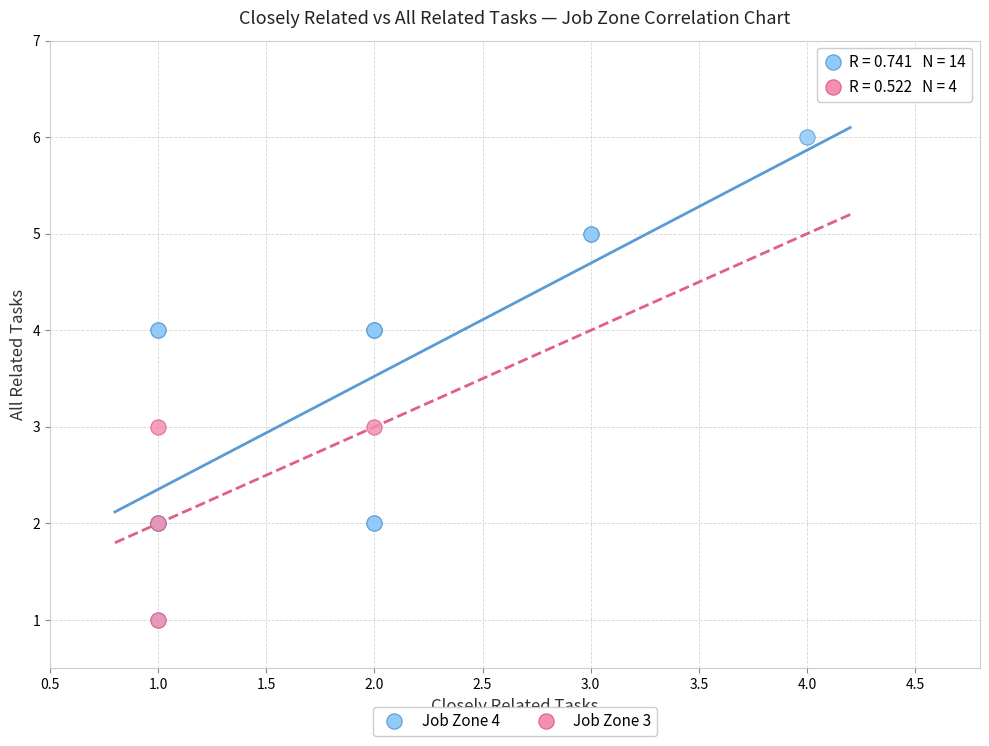

What are all the series names shown in the legend?

Job Zone 4, Job Zone 3